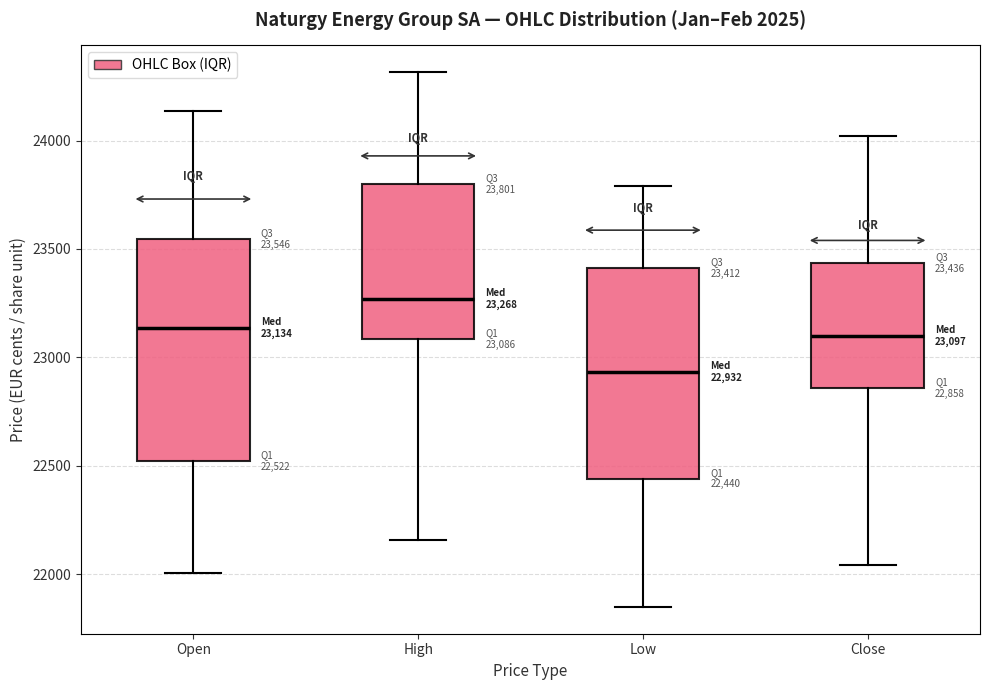

Which box's median line is the lowest?

Low